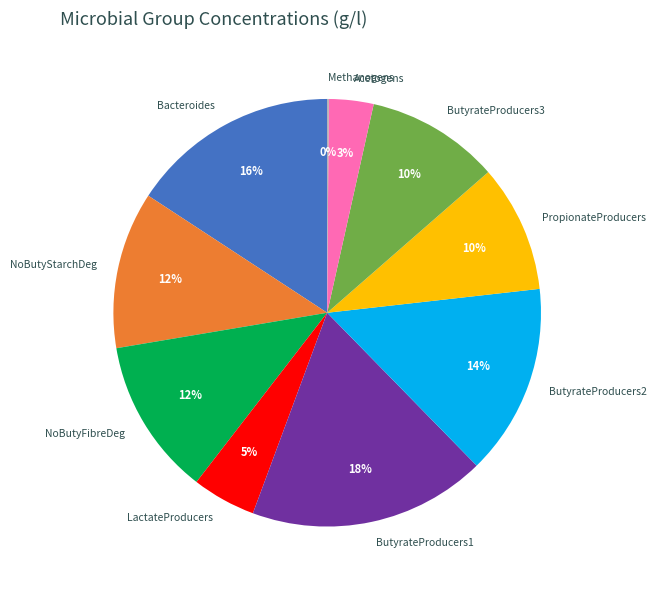

Is the sum of NoButyStarchDeg and PropionateProducers greater than half?

No